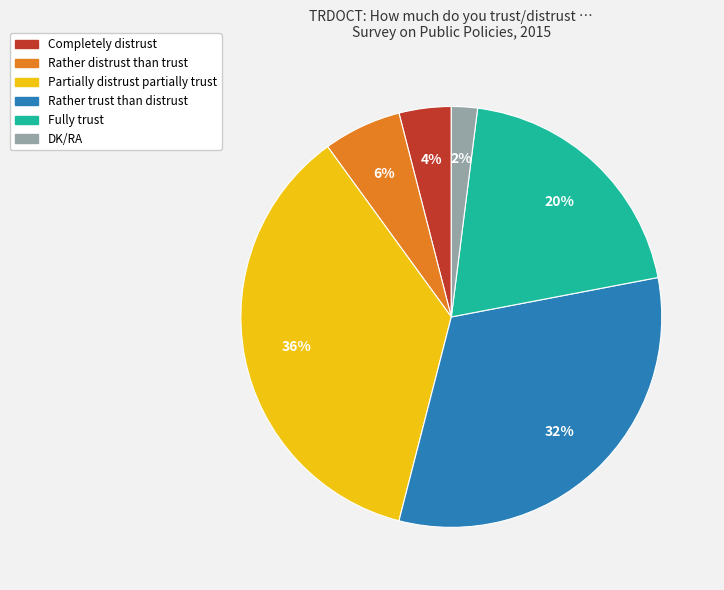

Which slice is the smallest?

DK/RA